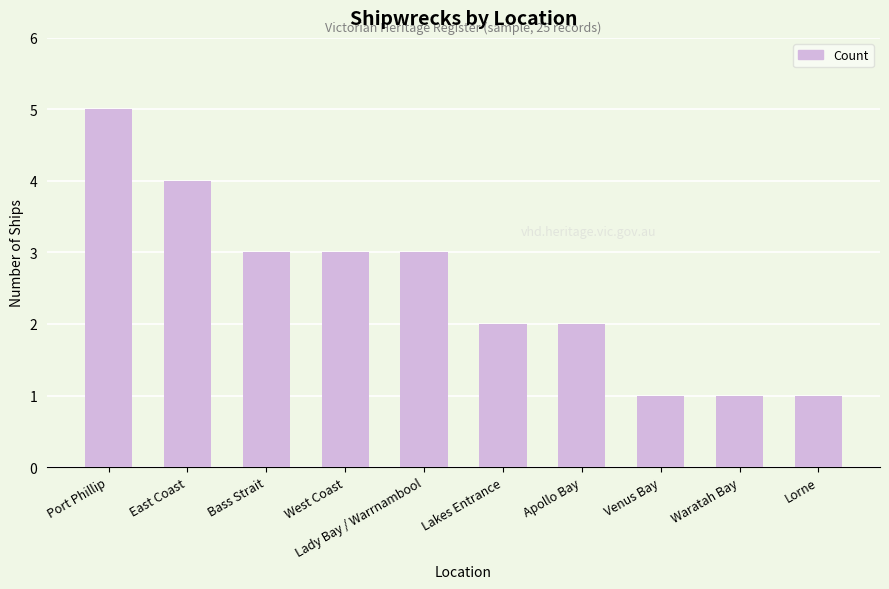

What is the label of the 4th bar from the right?

Apollo Bay